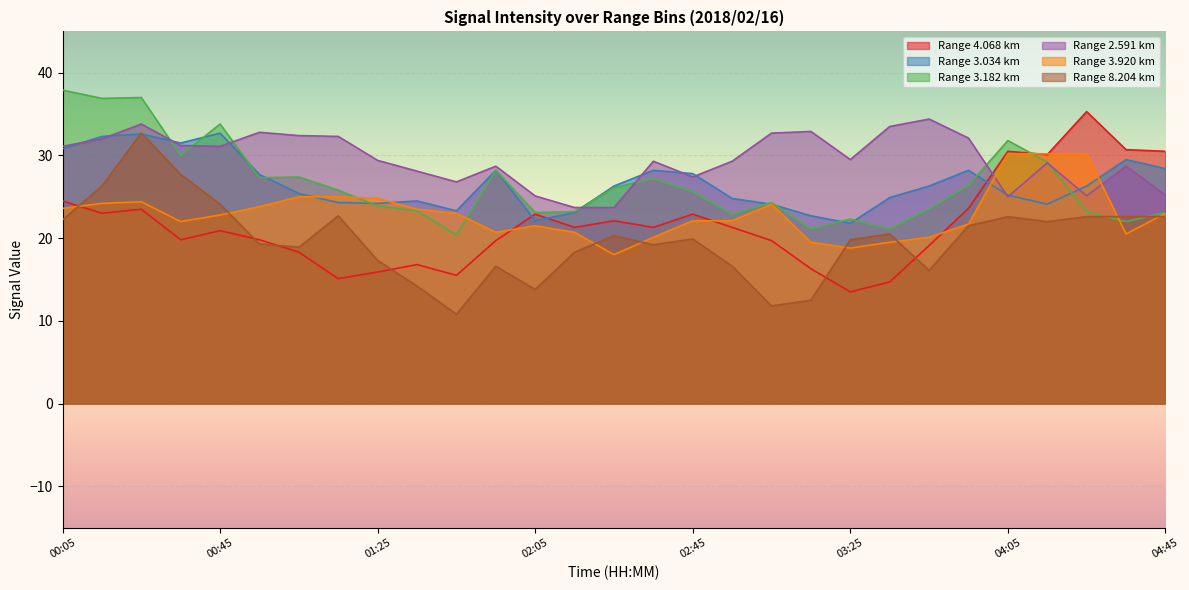

Which series ends up on top after the final intersection of 3.034 and 3.920?

3.034